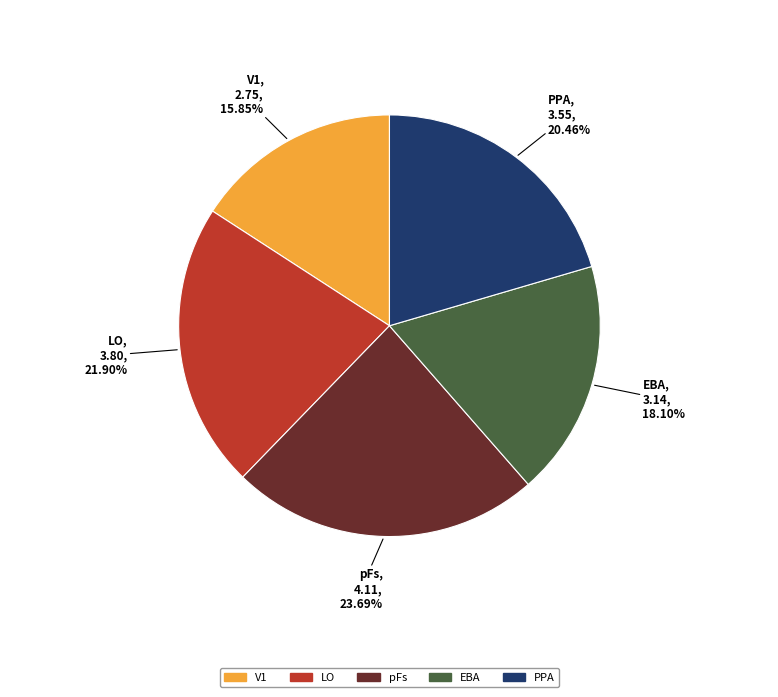

How many segments does this pie chart have?

5